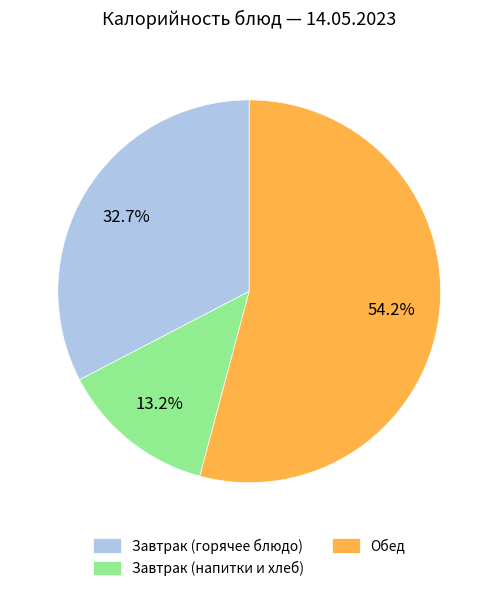

What is the smallest slice in the pie chart?

Завтрак (напитки и хлеб)